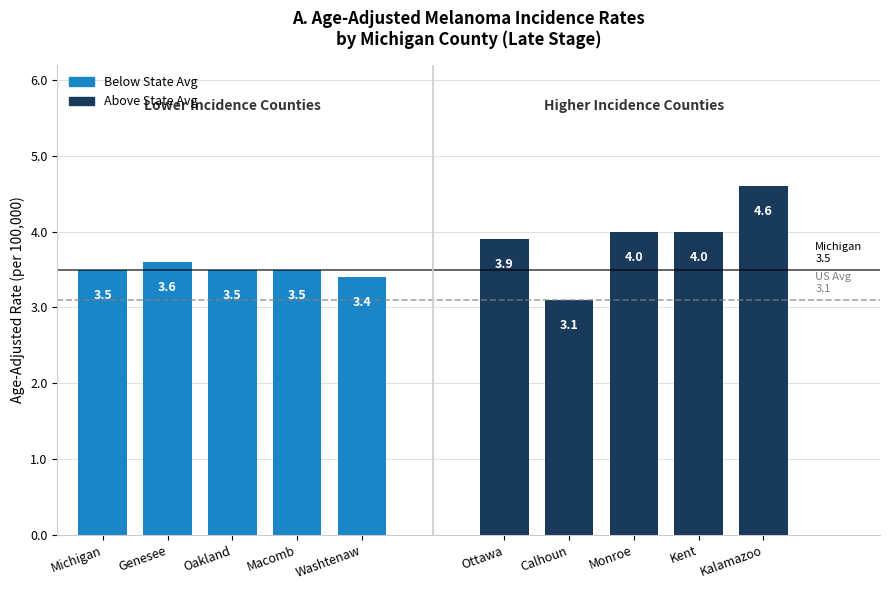

Between Macomb and Michigan, which is larger?

Macomb